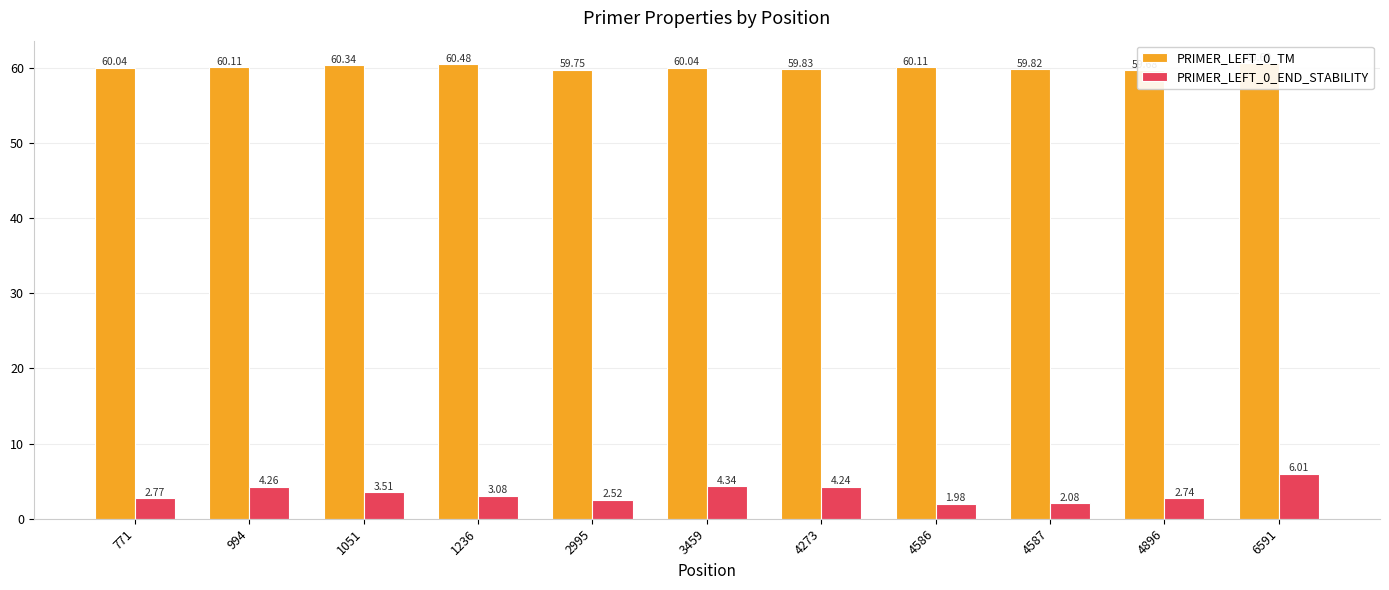

What are all the series names shown in the legend?

PRIMER_LEFT_0_TM, PRIMER_LEFT_0_END_STABILITY